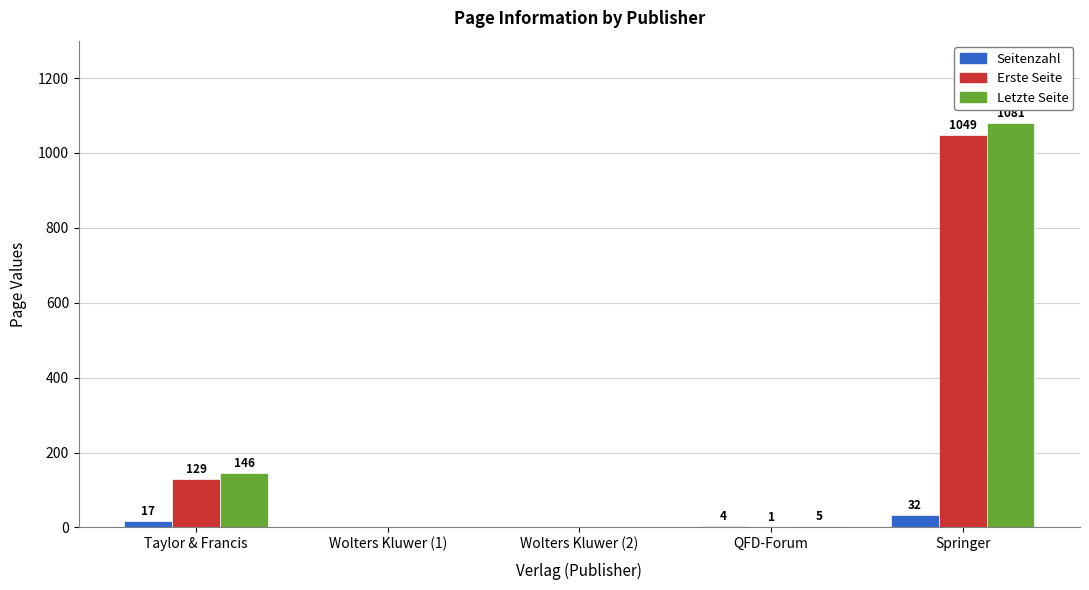

Reading left to right, extract all data points from this chart.

Seitenzahl: Taylor & Francis=17	Wolters Kluwer (1)=0	Wolters Kluwer (2)=0	QFD-Forum=4	Springer=32
Erste Seite: Taylor & Francis=129	Wolters Kluwer (1)=0	Wolters Kluwer (2)=0	QFD-Forum=1	Springer=1049
Letzte Seite: Taylor & Francis=146	Wolters Kluwer (1)=0	Wolters Kluwer (2)=0	QFD-Forum=5	Springer=1081